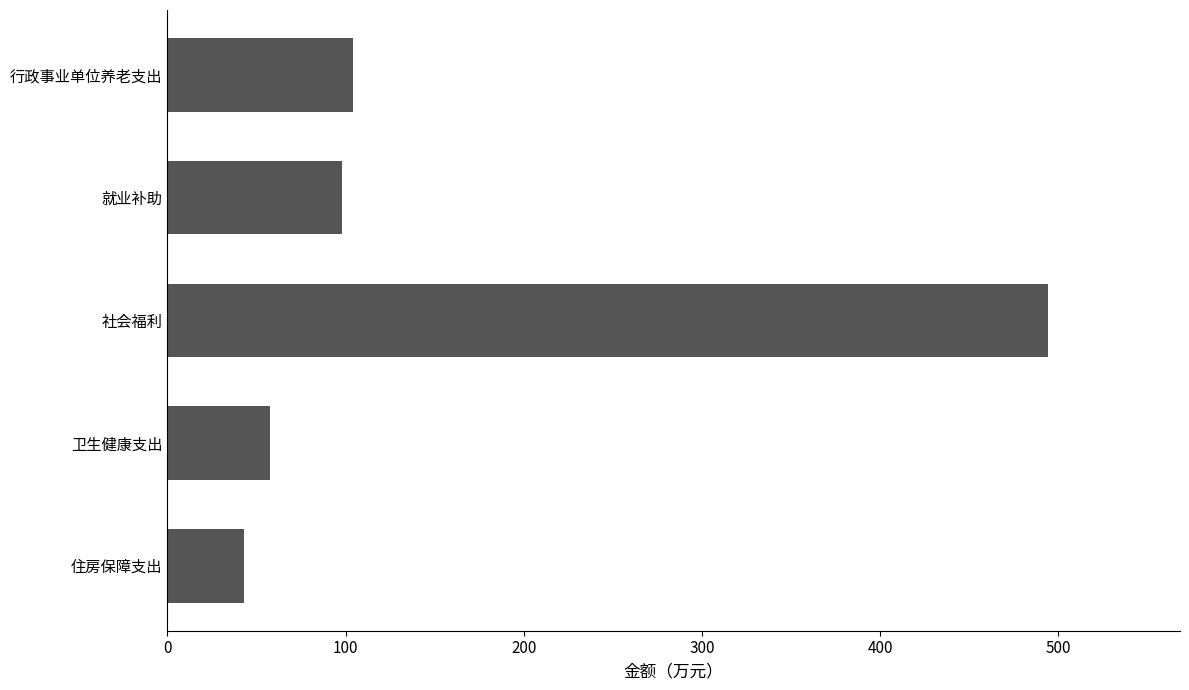

What is the label of the 1st bar from the top?

行政事业单位养老支出